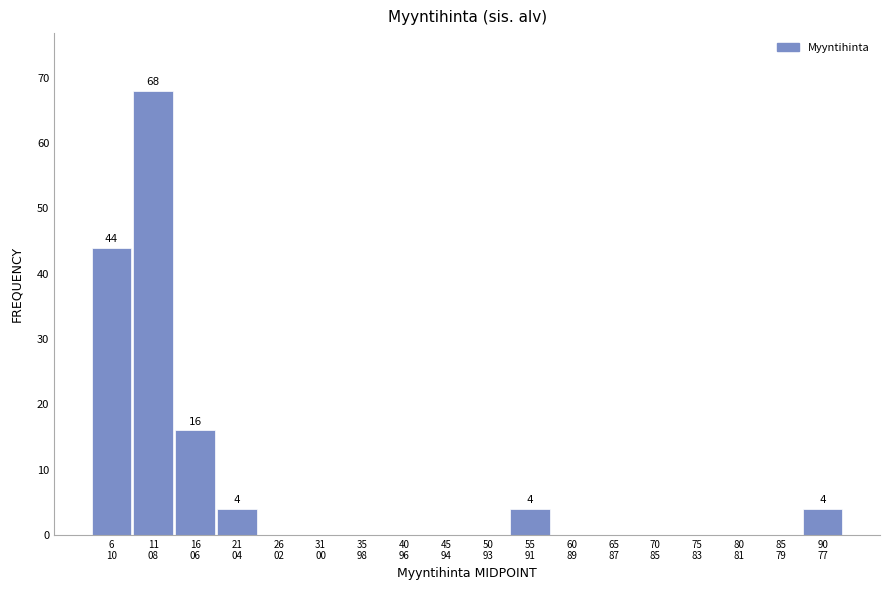

What is the sum of all values?

140